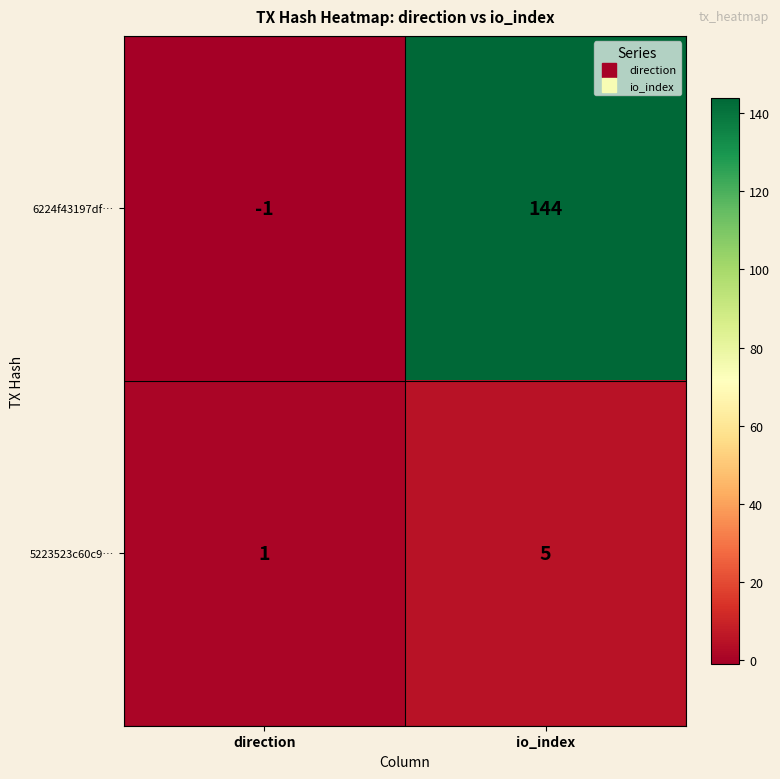

What is the sum of the 5223523c60c9… values at direction and io_index?

6